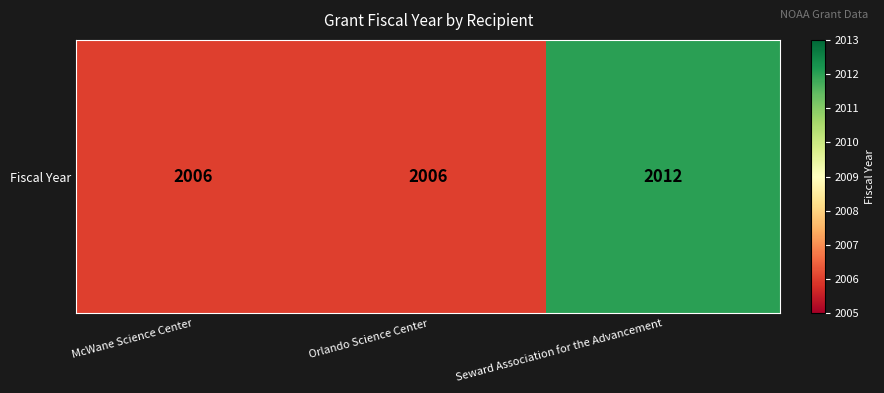

What is the minimum value shown in the chart?

2006